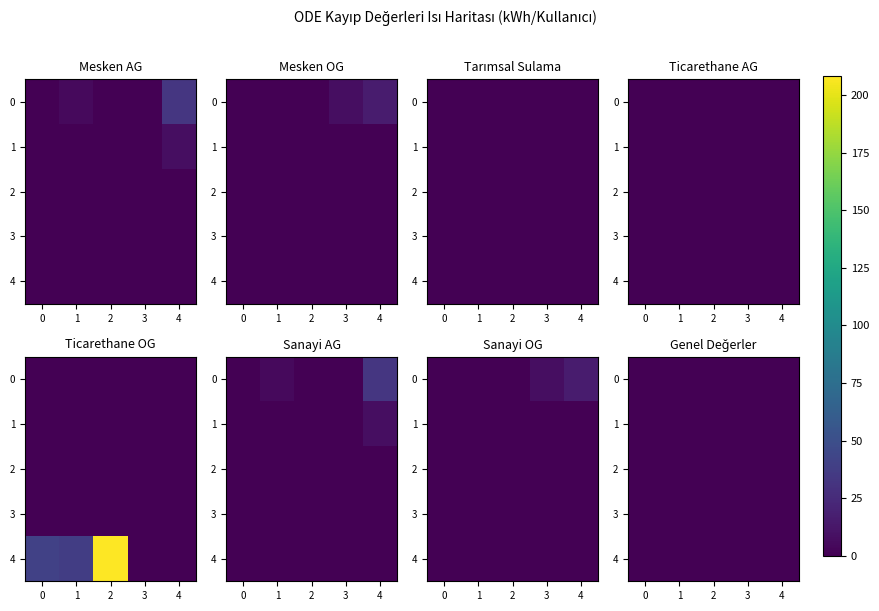

Count the number of categories in the chart.

5